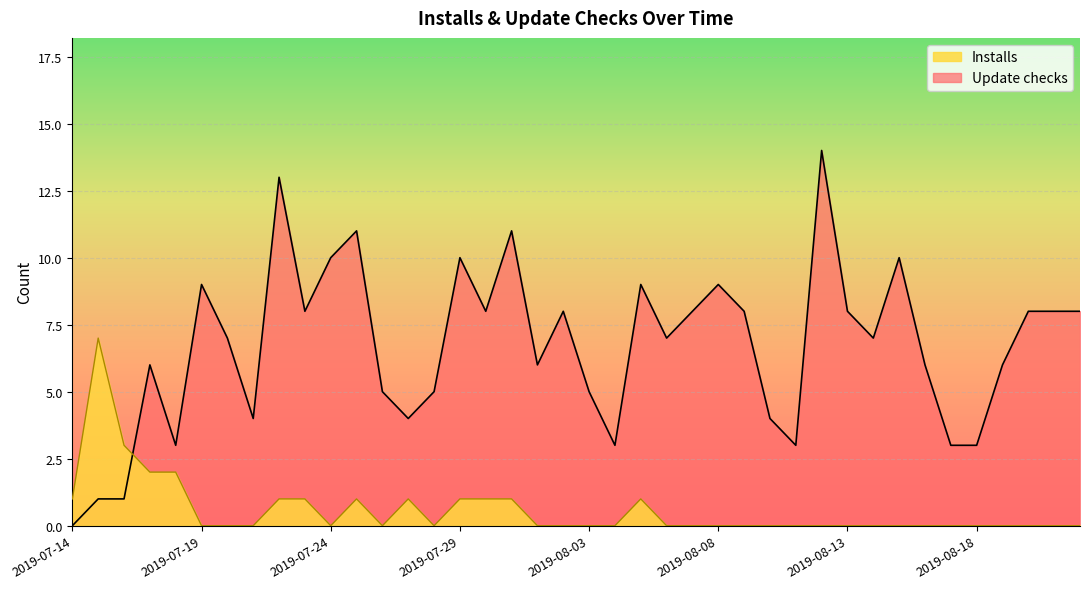

Rank the categories by Installs value from lowest to highest.

2019-07-19, 2019-07-20, 2019-07-21, 2019-07-24, 2019-07-26, 2019-07-28, 2019-08-01, 2019-08-02, 2019-08-03, 2019-08-04, 2019-08-06, 2019-08-07, 2019-08-08, 2019-08-09, 2019-08-10, 2019-08-11, 2019-08-12, 2019-08-13, 2019-08-14, 2019-08-15, 2019-08-16, 2019-08-17, 2019-08-18, 2019-08-19, 2019-08-20, 2019-08-21, 2019-08-22, 2019-07-14, 2019-07-22, 2019-07-23, 2019-07-25, 2019-07-27, 2019-07-29, 2019-07-30, 2019-07-31, 2019-08-05, 2019-07-17, 2019-07-18, 2019-07-16, 2019-07-15